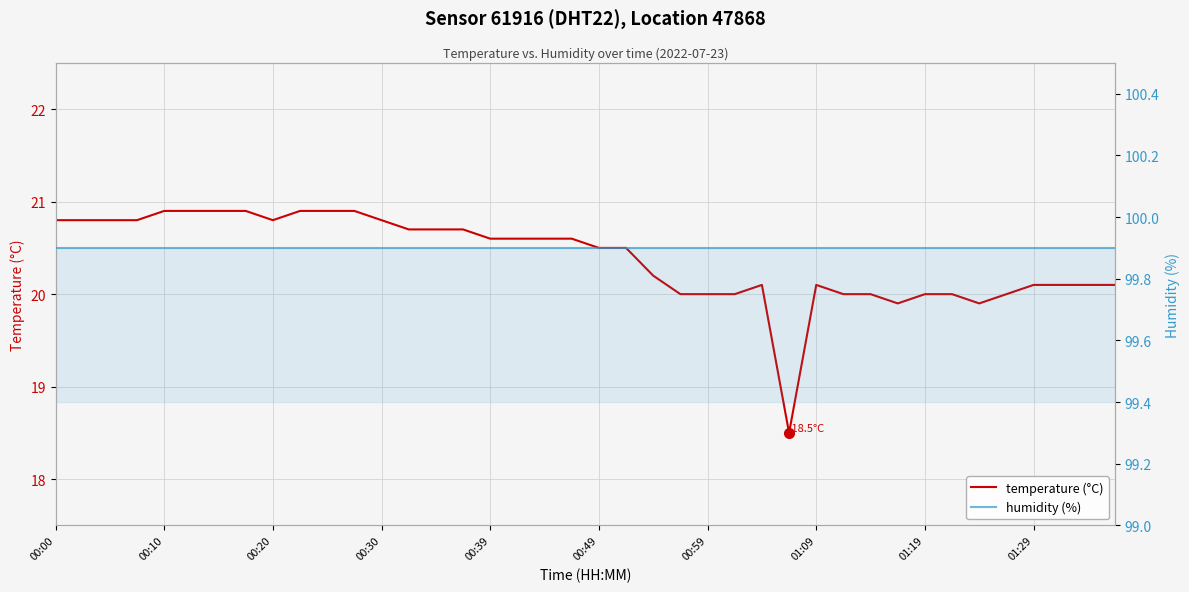

True or false: temperature (°C) and humidity (%) intersect in this chart.

False